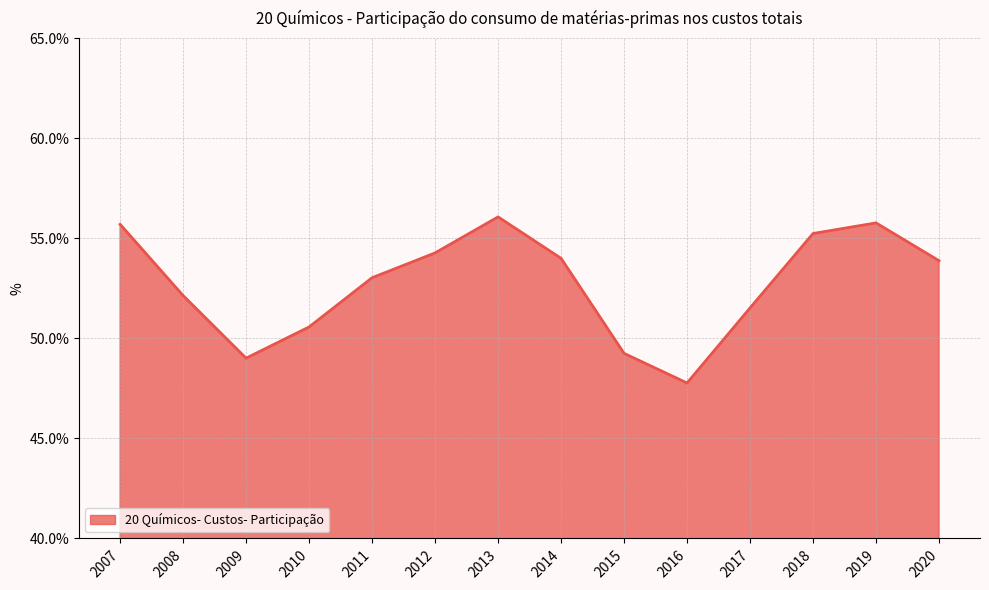

What is the difference between the second highest and minimum values?

8.0